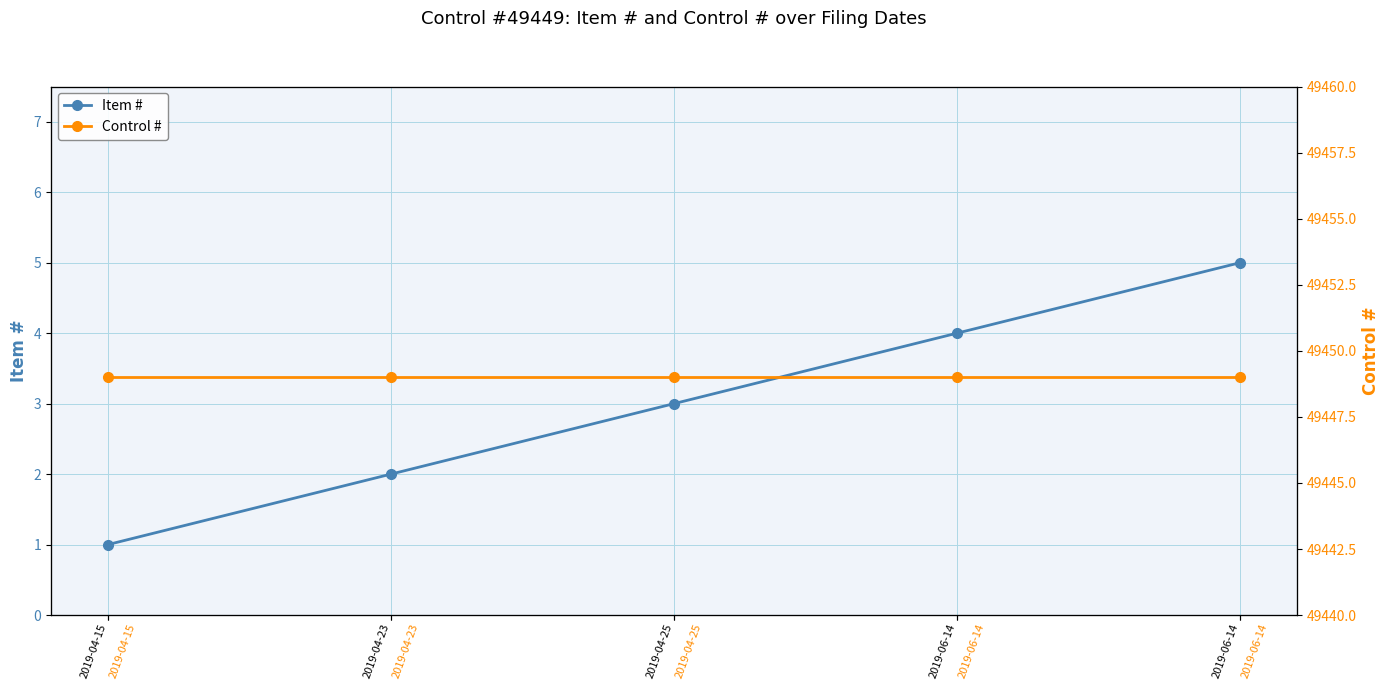

Count the number of categories in the chart.

5